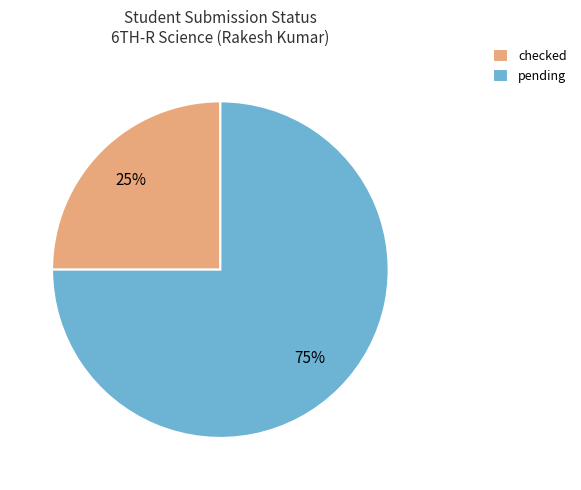

Do checked and pending together represent more than half of the pie?

Yes